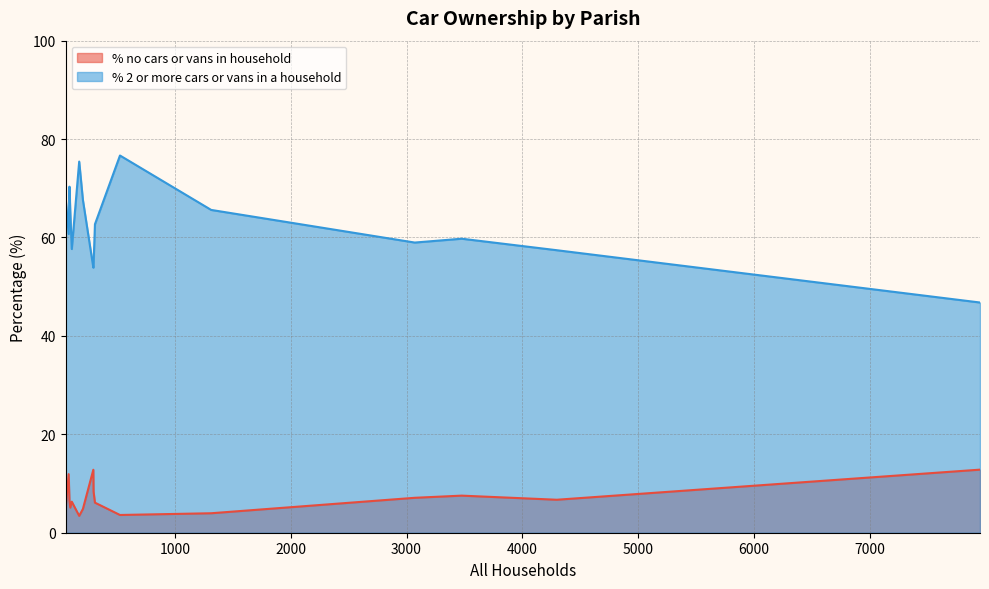

How many lines are shown in the chart?

2